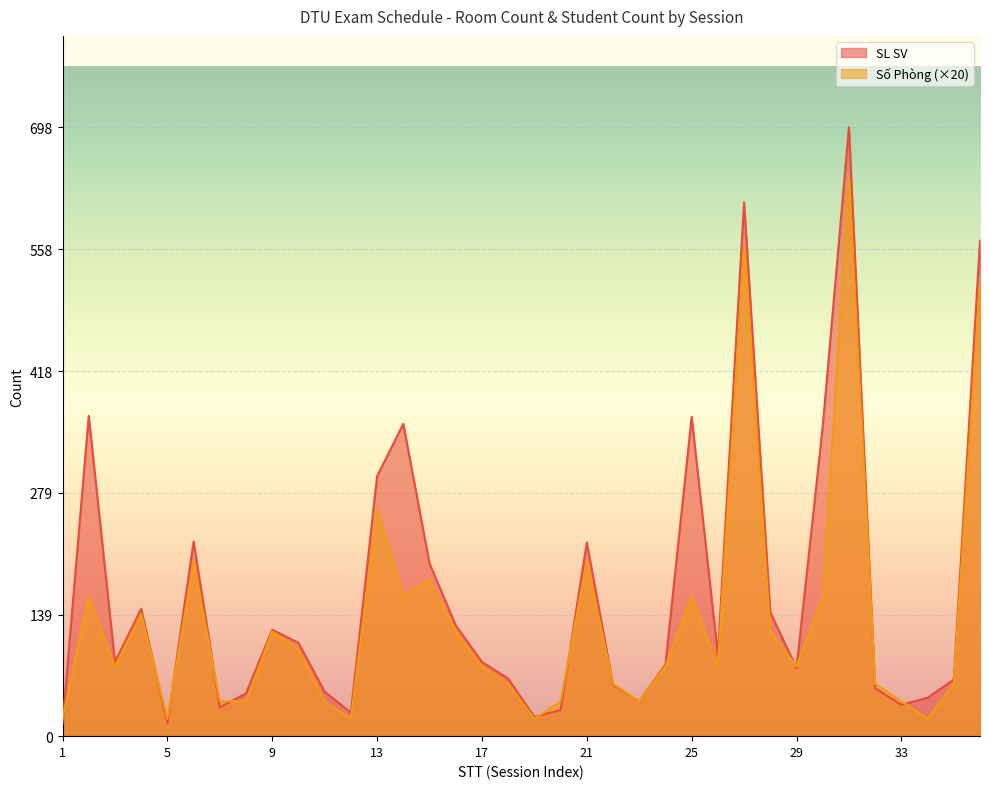

Which series has the largest total across all categories?

SL SV